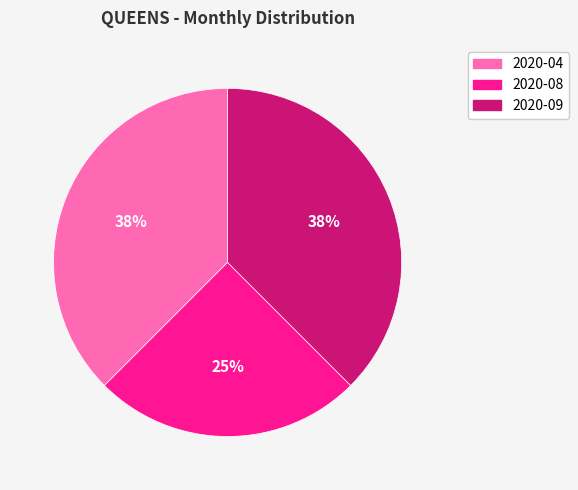

Is it true that 2020-04 is 38% of the pie?

True